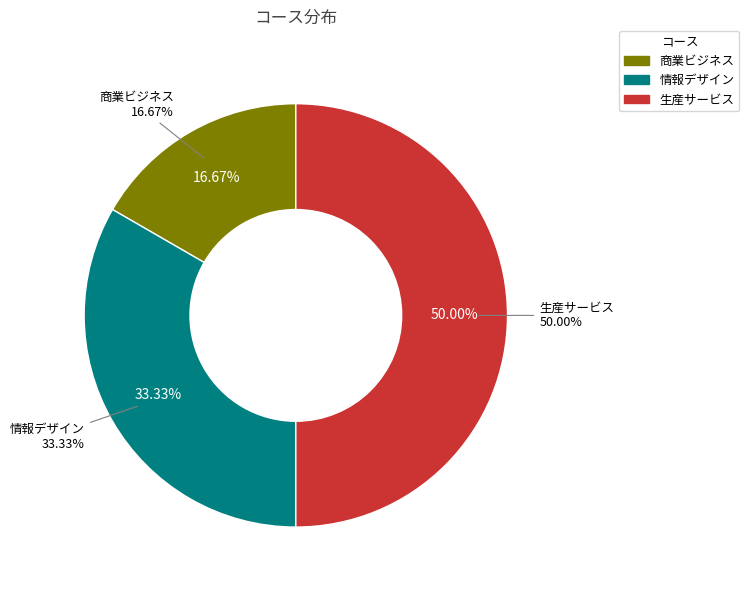

Which category has the smallest portion of the pie?

商業ビジネス